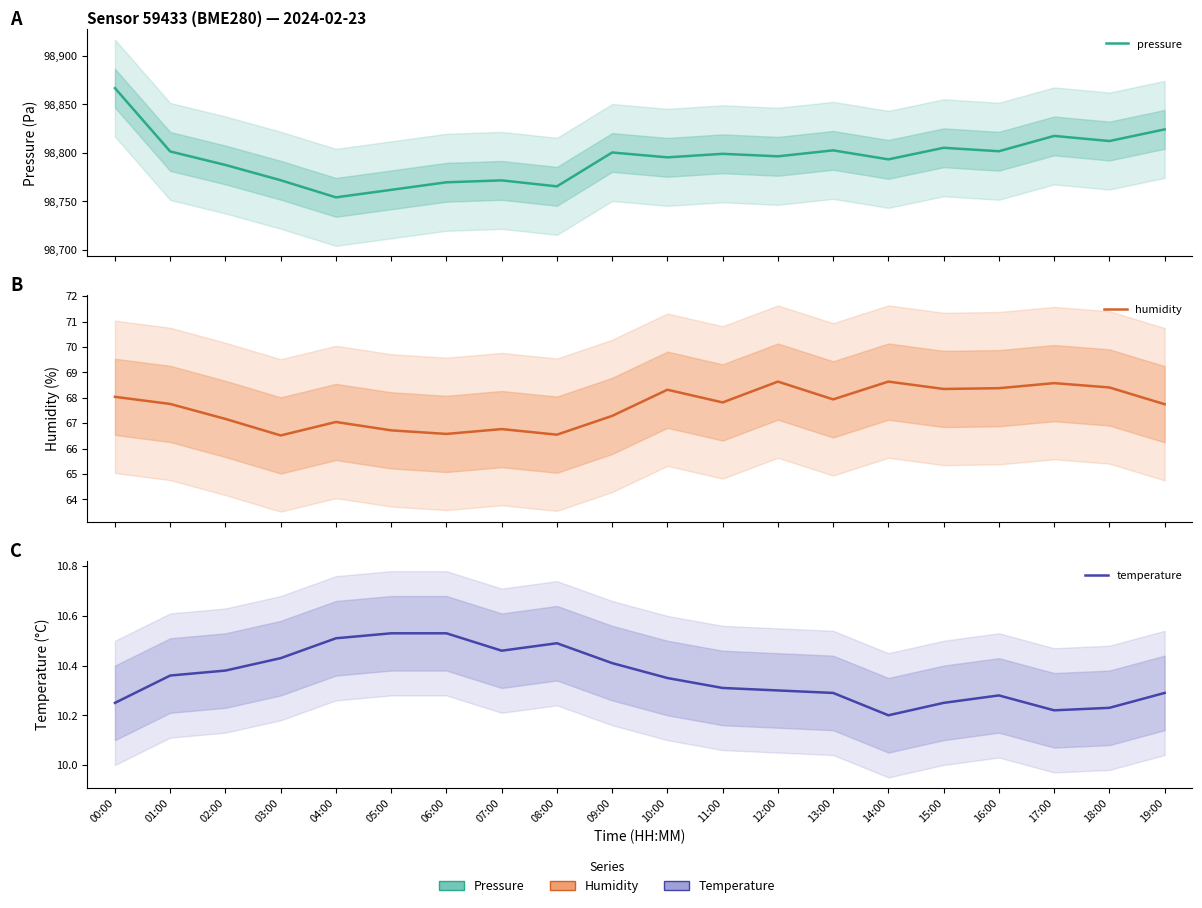

What is the value of the pressure point at the 6th from the left?

98762.0